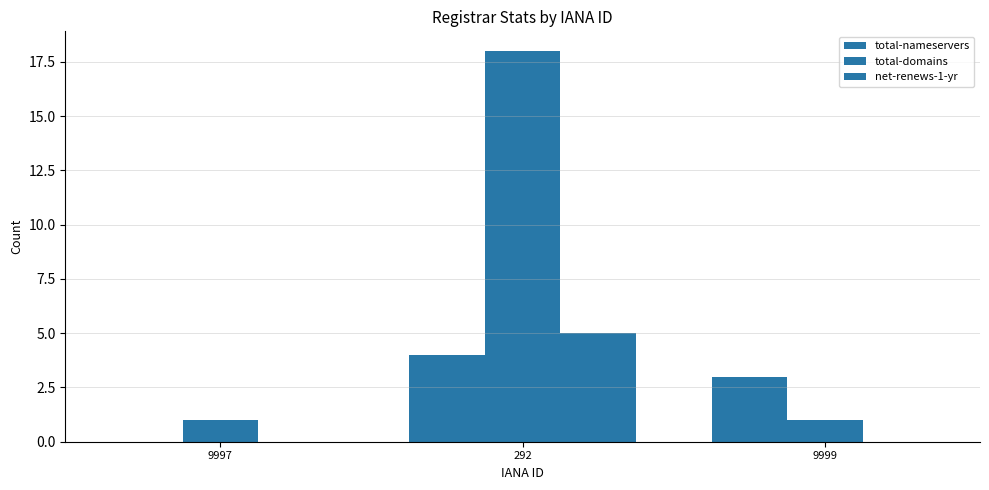

Are the bars horizontal?

No